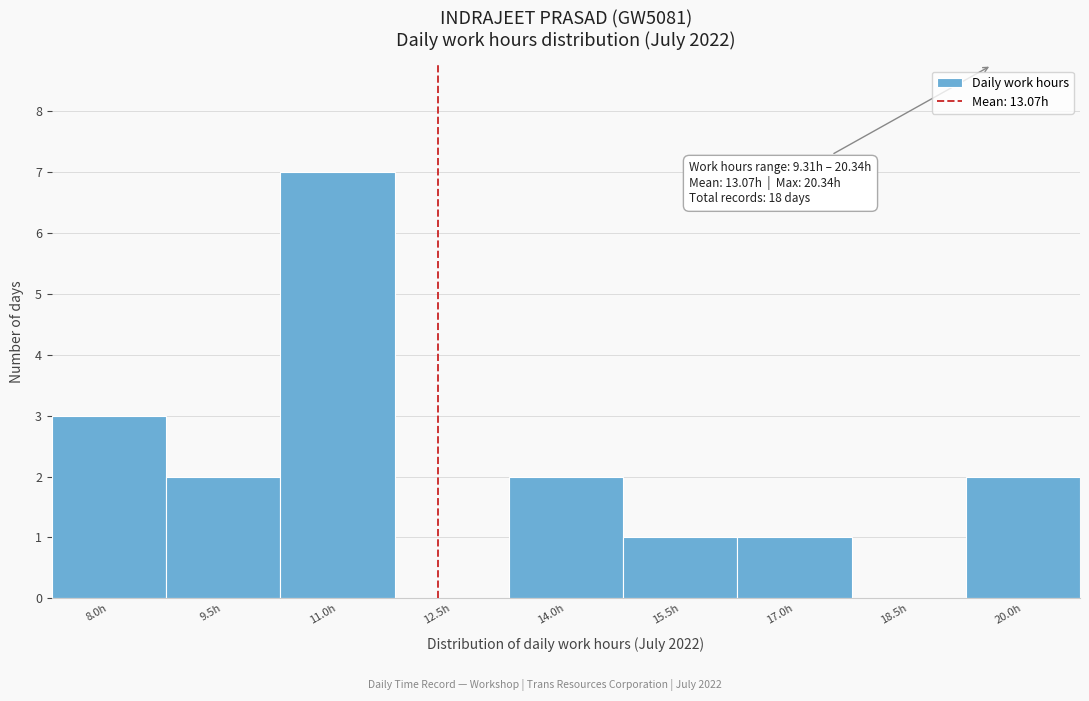

Reading left to right, list all the values displayed in this chart.

8.0h=3	9.5h=2	11.0h=7	12.5h=0	14.0h=2	15.5h=1	17.0h=1	18.5h=0	20.0h=2